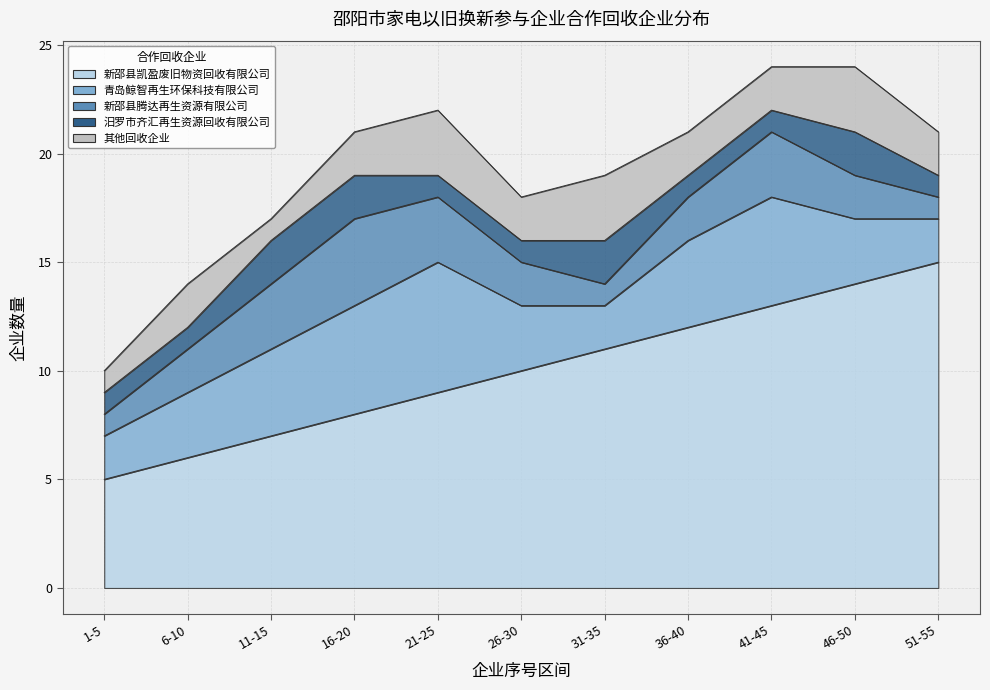

Reading left to right, what are all the values shown in this chart?

新邵县凯盈废旧物资回收有限公司: 1-5=5	6-10=6	11-15=7	16-20=8	21-25=9	26-30=10	31-35=11	36-40=12	41-45=13	46-50=14	51-55=15
青岛鲸智再生环保科技有限公司: 1-5=2	6-10=3	11-15=4	16-20=5	21-25=6	26-30=3	31-35=2	36-40=4	41-45=5	46-50=3	51-55=2
新邵县腾达再生资源有限公司: 1-5=1	6-10=2	11-15=3	16-20=4	21-25=3	26-30=2	31-35=1	36-40=2	41-45=3	46-50=2	51-55=1
汨罗市齐汇再生资源回收有限公司: 1-5=1	6-10=1	11-15=2	16-20=2	21-25=1	26-30=1	31-35=2	36-40=1	41-45=1	46-50=2	51-55=1
其他回收企业: 1-5=1	6-10=2	11-15=1	16-20=2	21-25=3	26-30=2	31-35=3	36-40=2	41-45=2	46-50=3	51-55=2